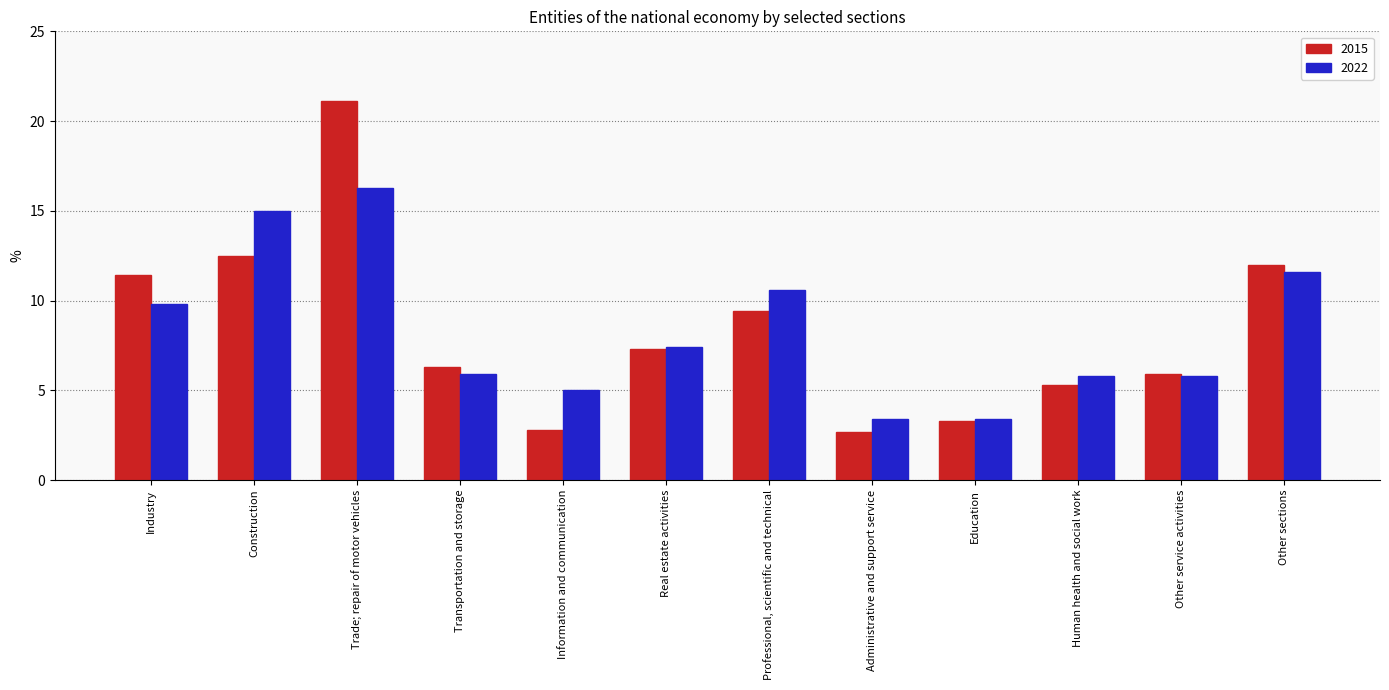

Which category has the highest value in the 2015 series?

Trade; repair of motor vehicles